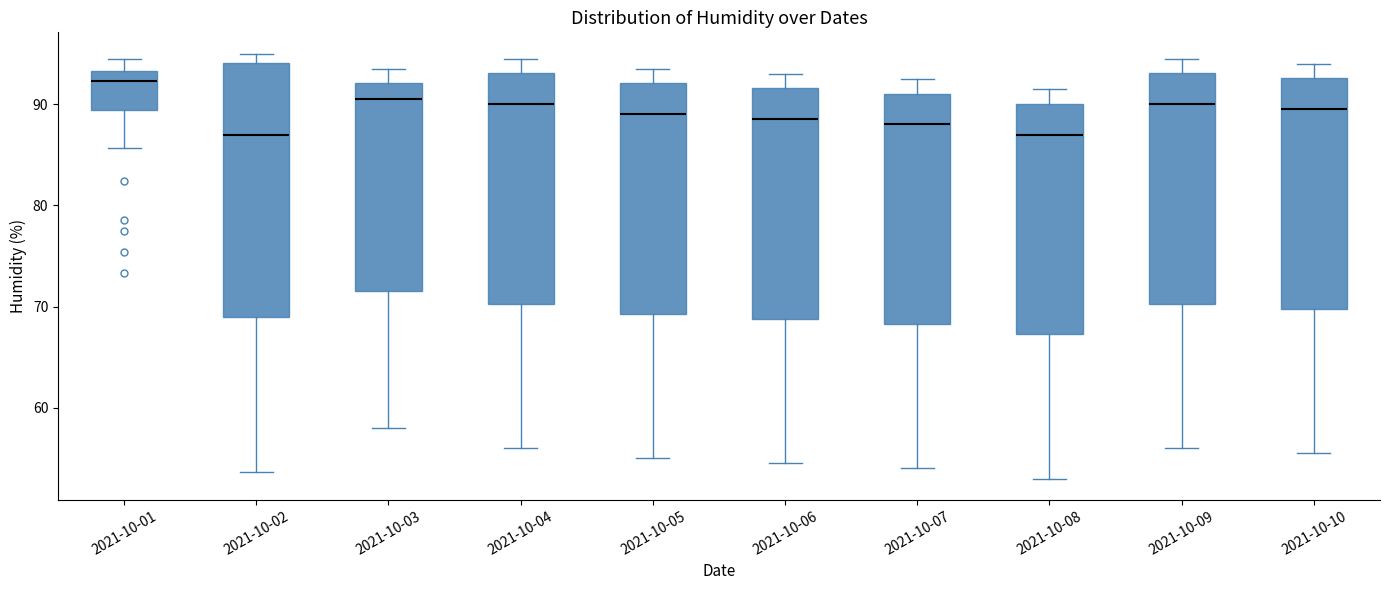

Which box is the tallest, from its lower edge to its upper edge?

2021-10-02